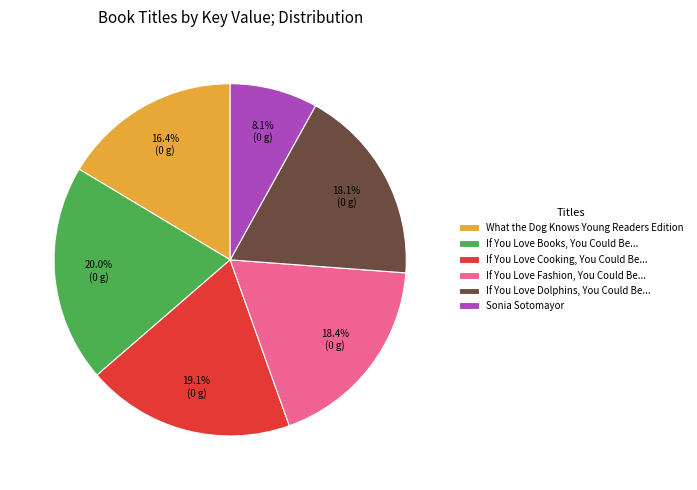

To the nearest percent, what portion does If You Love Cooking, You Could Be... represent?

19%